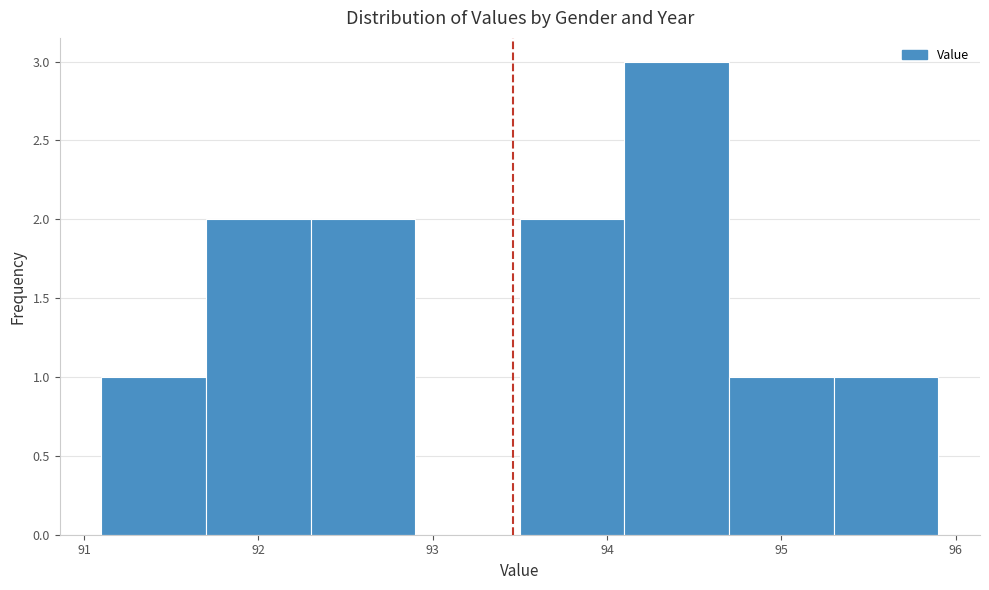

Which range on the x-axis has the tallest bar?

94.1 to 94.7